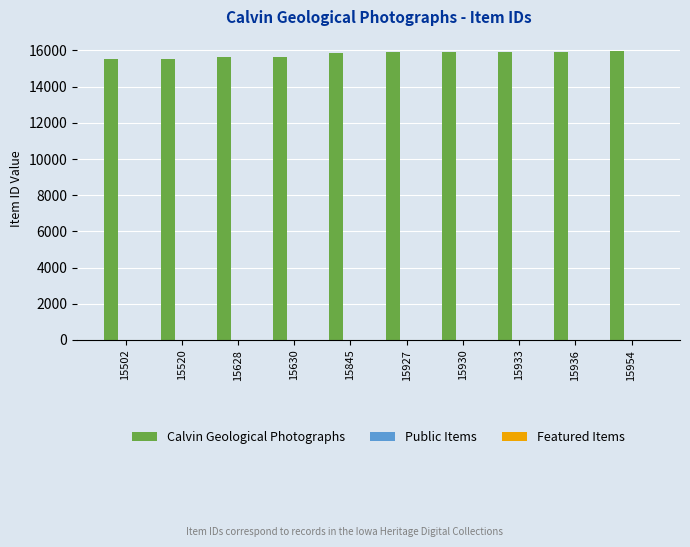

Which series has the largest range (max minus min)?

Calvin Geological Photographs